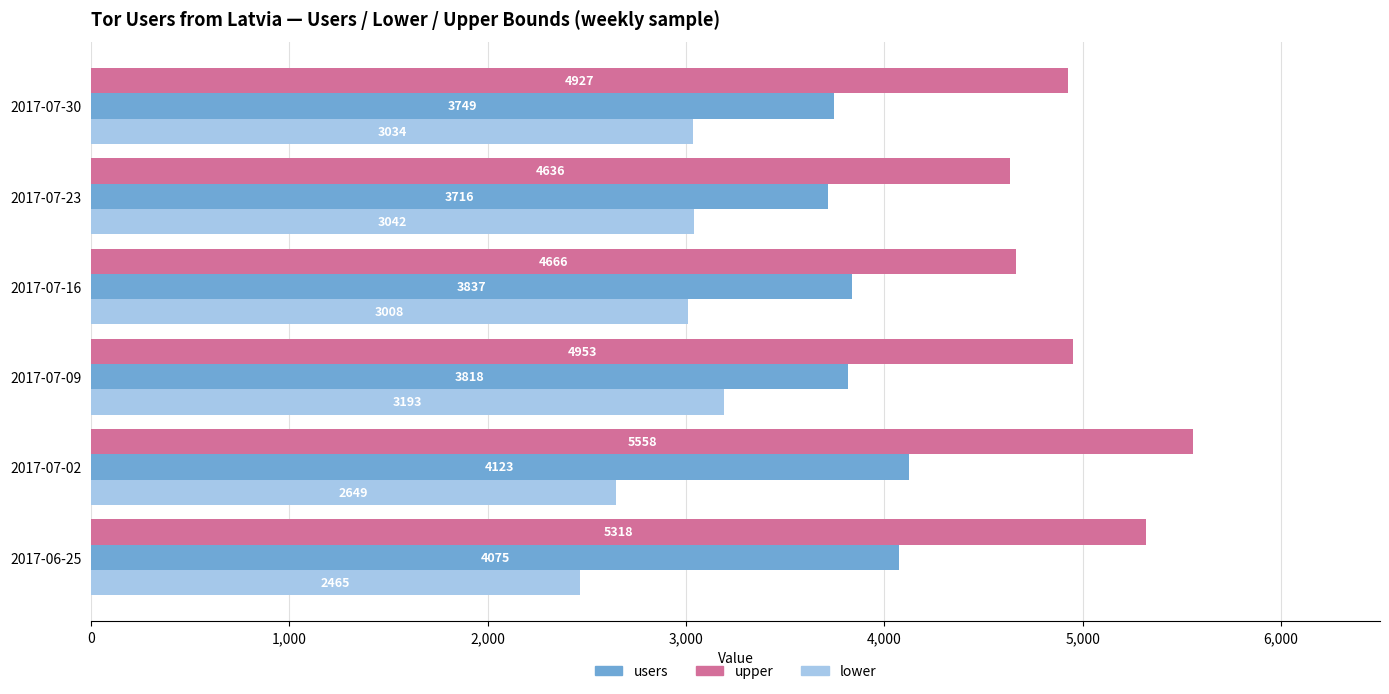

Which series changed the most between 2017-07-02 and 2017-07-30?

upper